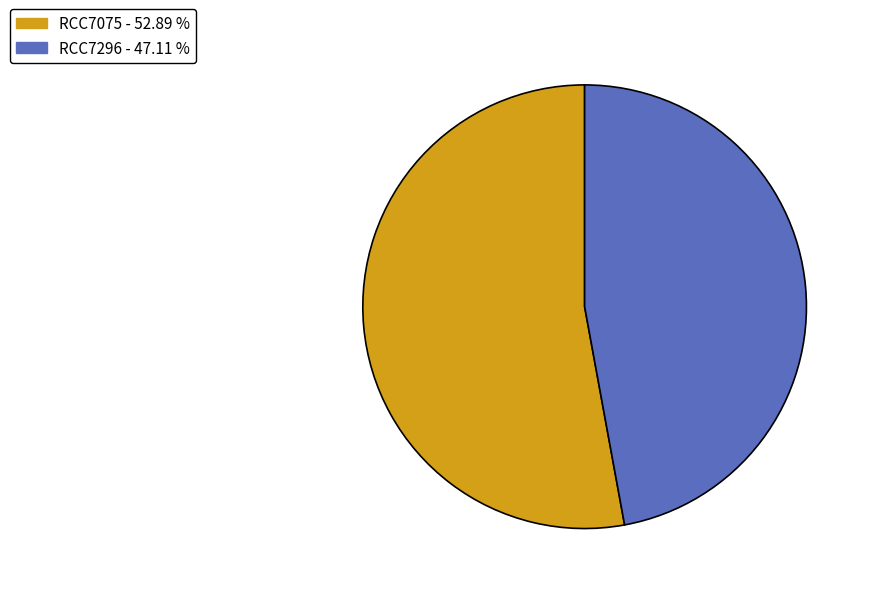

Which has a higher value, RCC7075 or RCC7296?

RCC7075